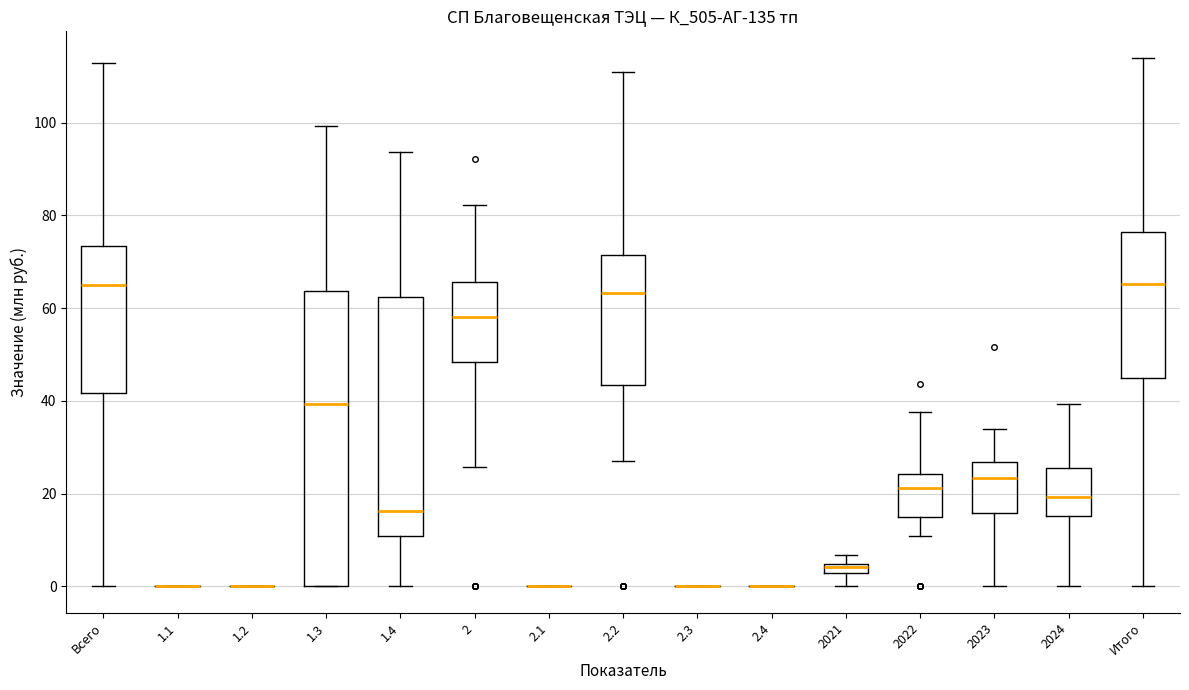

Comparing the boxes themselves (not the whiskers), which one is the tallest?

1.3